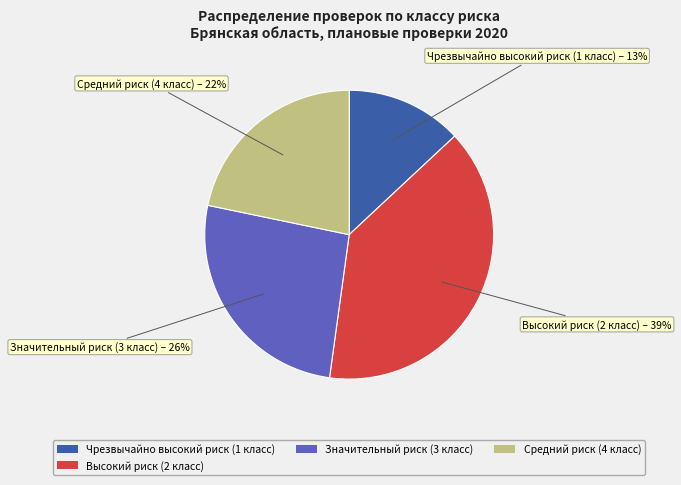

Combined, do Значительный риск (3 класс) and Средний риск (4 класс) account for over 50%?

No